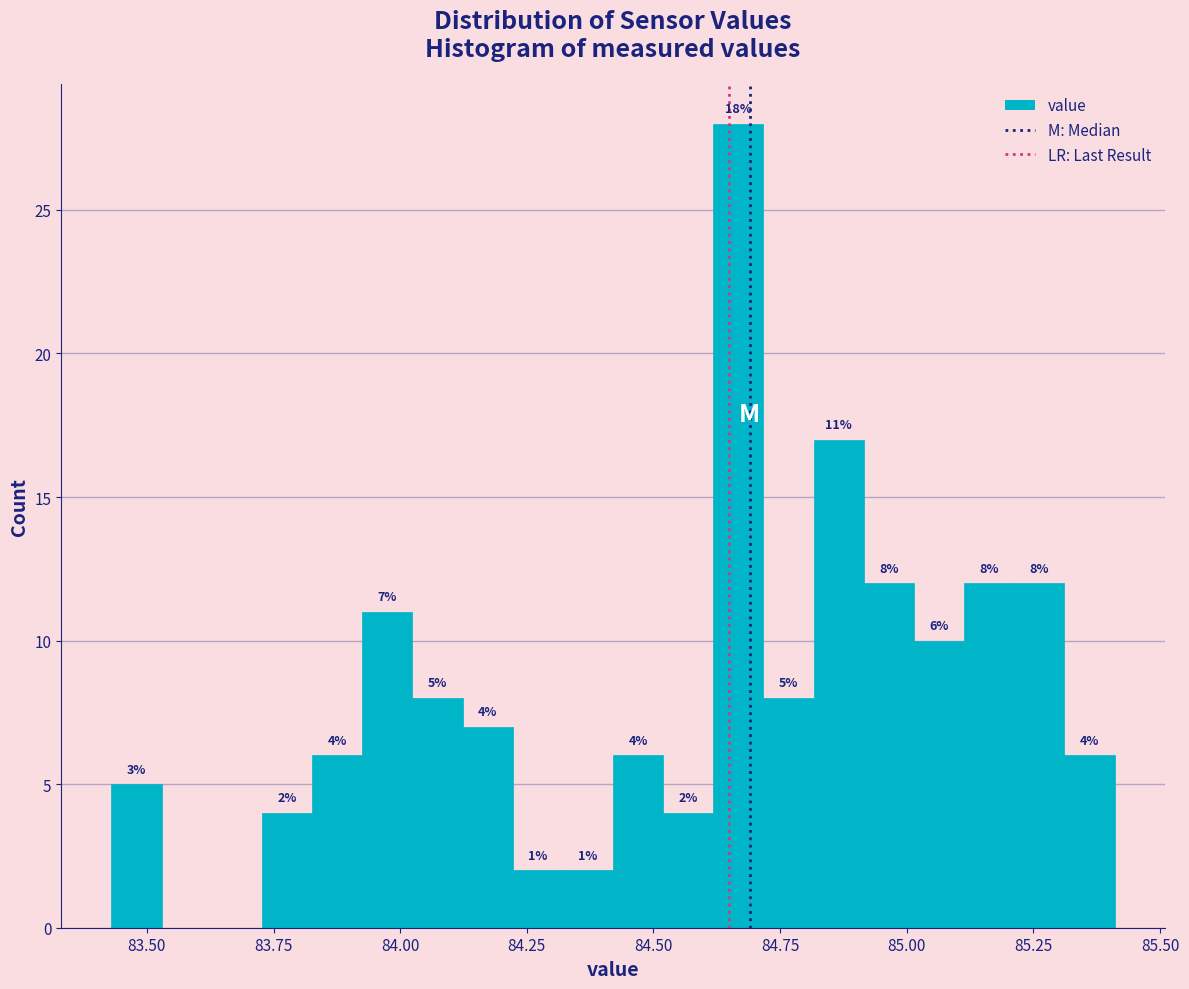

Read against the x-axis, roughly where is the centre of the tallest bar?

84.65